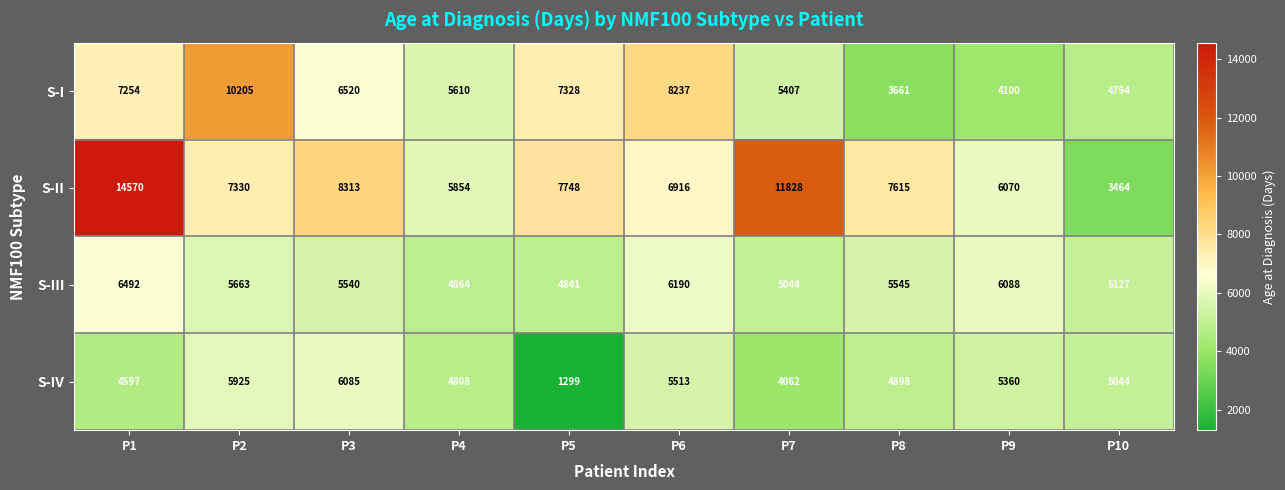

How many categories are shown in the chart?

10